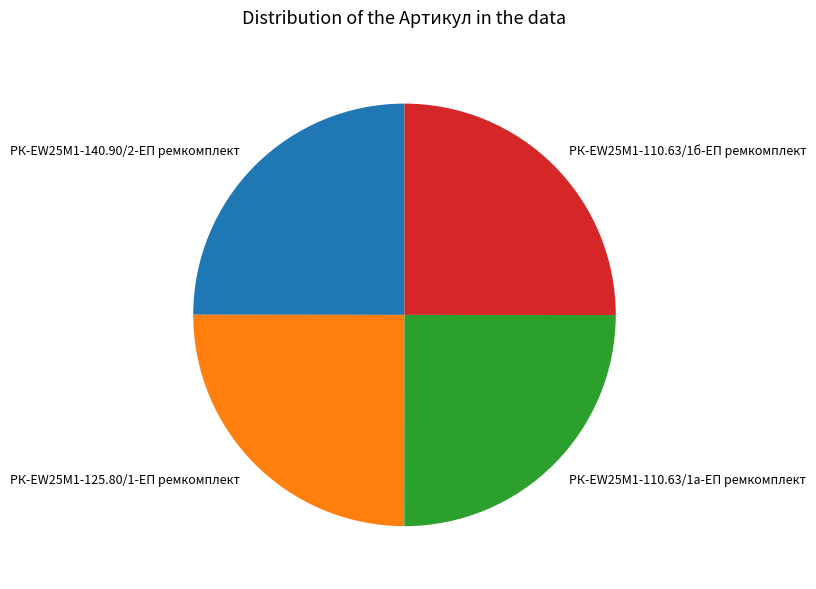

Is РК-EW25M1-125.80/1-ЕП ремкомплект the majority of the pie?

No